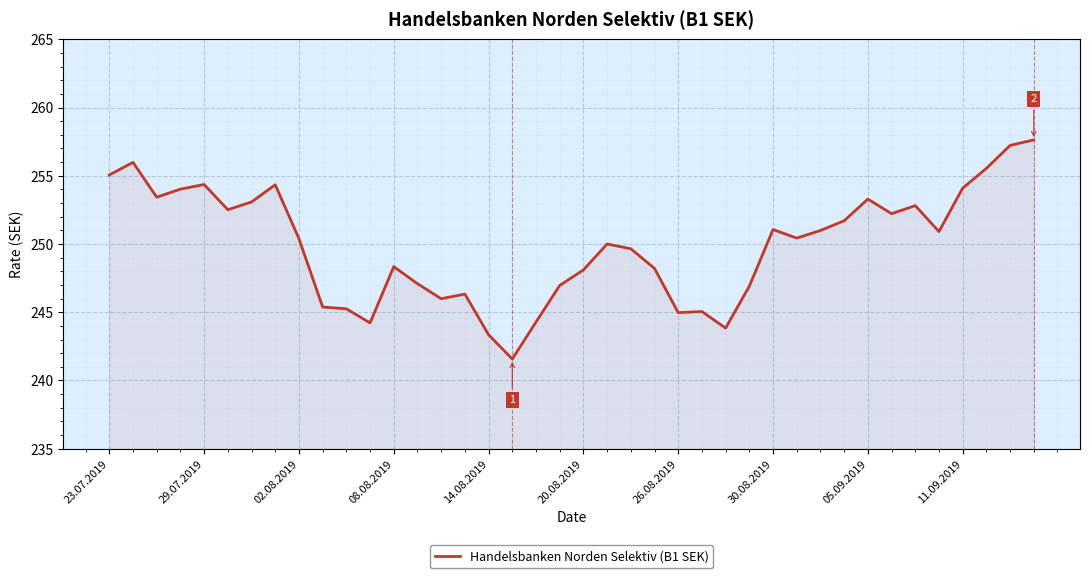

What is the maximum value shown in the chart?

257.6